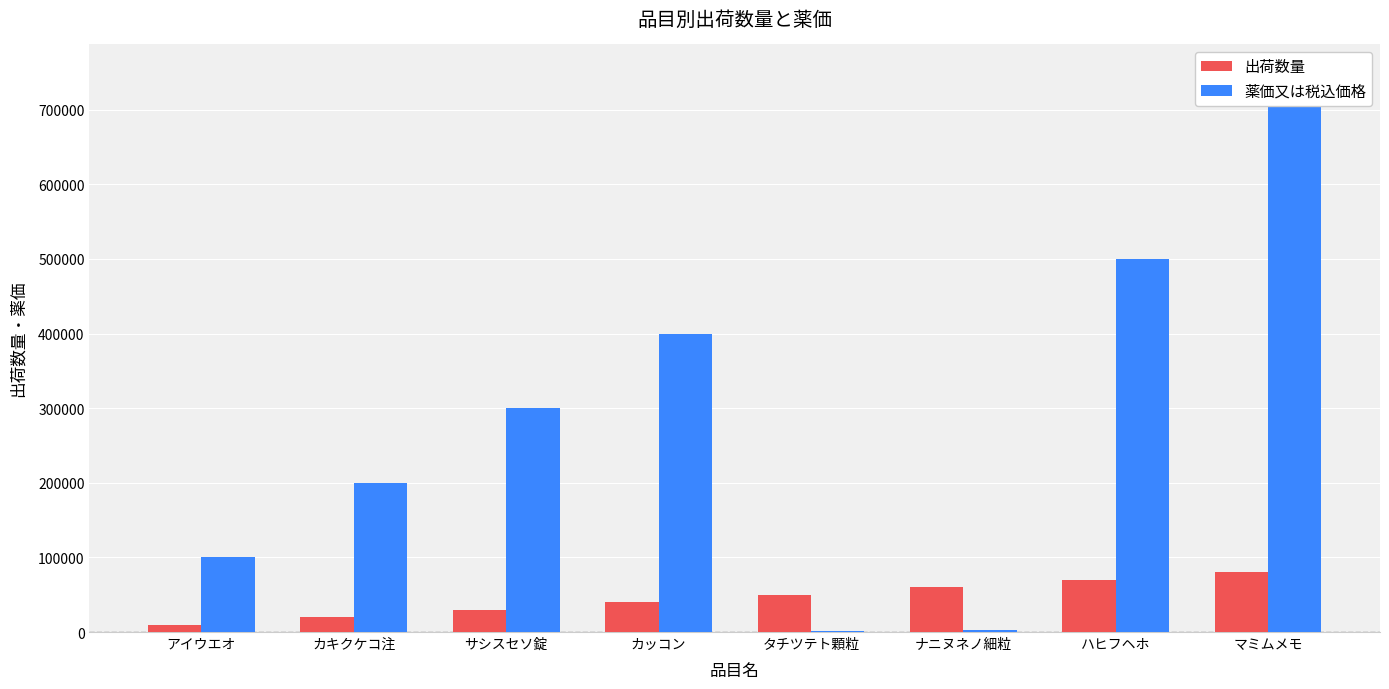

The value of 薬価又は税込価格 at ナニヌネノ細粒 is 3000. True or false?

True